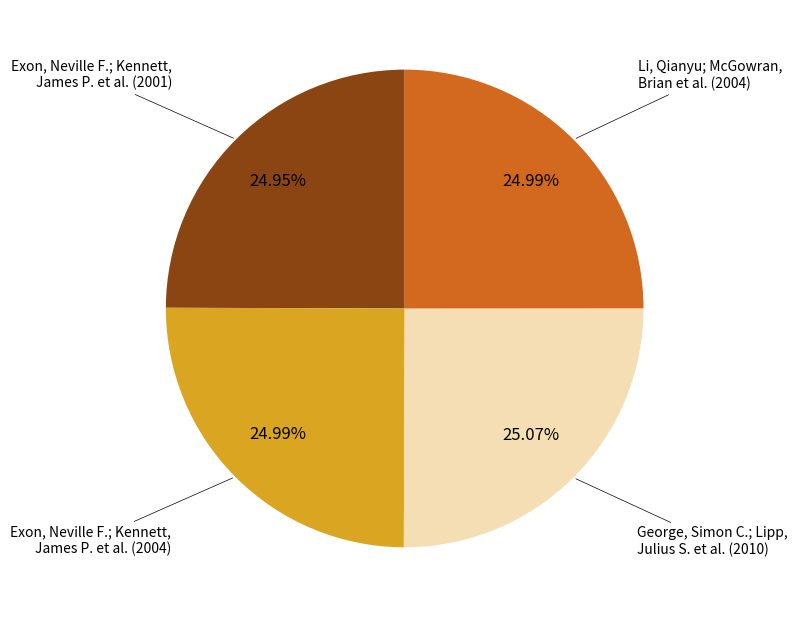

Is there a majority slice in this chart?

No